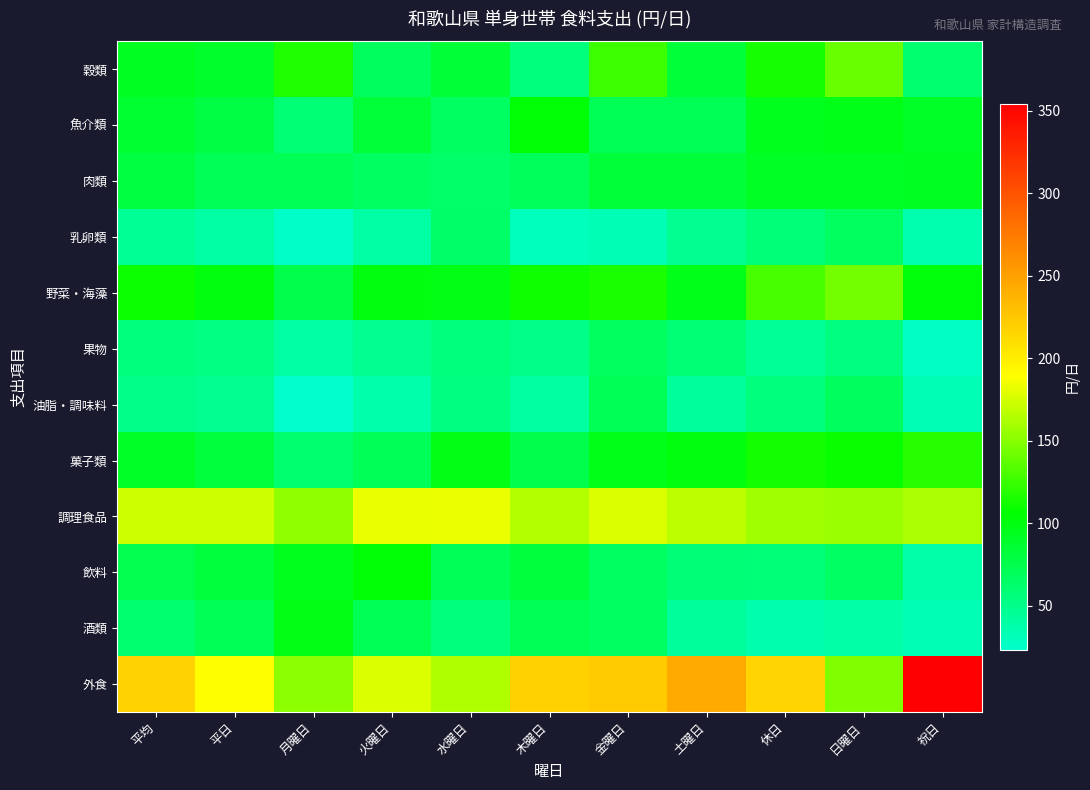

Reading left to right, transcribe all the data shown in this chart.

穀類: 平均=93.0	平日=88.8	月曜日=116.0	火曜日=68.4	水曜日=84.2	木曜日=56.6	金曜日=125.7	土曜日=82.8	休日=113.8	日曜日=140.2	祝日=61.0
魚介類: 平均=86.0	平日=78.4	月曜日=58.6	火曜日=83.0	水曜日=67.0	木曜日=104.7	金曜日=72.4	土曜日=72.0	休日=94.6	日曜日=96.8	祝日=90.1
肉類: 平均=79.9	平日=71.0	月曜日=71.5	火曜日=66.8	水曜日=63.7	木曜日=69.7	金曜日=82.8	土曜日=83.1	休日=91.8	日曜日=91.4	祝日=92.5
乳卵類: 平均=45.5	平日=39.3	月曜日=24.9	火曜日=39.3	水曜日=64.5	木曜日=29.9	金曜日=33.1	土曜日=47.4	休日=56.9	日曜日=67.8	祝日=35.2
野菜・海藻: 平均=110.0	平日=101.2	月曜日=74.4	火曜日=99.9	水曜日=97.1	木曜日=110.8	金曜日=114.8	土曜日=95.8	休日=129.8	日曜日=143.9	祝日=101.6
果物: 平均=56.1	平日=53.5	月曜日=40.2	火曜日=47.9	水曜日=56.3	木曜日=50.6	金曜日=67.4	土曜日=58.6	休日=44.8	日曜日=54.0	祝日=26.5
油脂・調味料: 平均=50.5	平日=47.2	月曜日=23.2	火曜日=37.2	水曜日=54.0	木曜日=41.2	金曜日=71.4	土曜日=42.6	休日=56.3	日曜日=68.1	祝日=32.6
菓子類: 平均=90.3	平日=81.8	月曜日=61.0	火曜日=71.0	水曜日=97.4	木曜日=75.1	金曜日=96.5	土曜日=100.9	休日=112.2	日曜日=109.0	祝日=118.7
調理食品: 平均=173.2	平日=173.1	月曜日=153.2	火曜日=182.3	水曜日=182.9	木曜日=163.7	金曜日=177.7	土曜日=167.0	休日=158.1	日曜日=156.0	祝日=162.3
飲料: 平均=74.0	平日=82.1	月曜日=94.8	火曜日=103.8	水曜日=70.7	木曜日=81.0	金曜日=66.7	土曜日=57.9	休日=56.9	日曜日=66.3	祝日=38.1
酒類: 平均=60.8	平日=71.2	月曜日=98.2	火曜日=71.9	水曜日=56.7	木曜日=71.4	金曜日=67.1	土曜日=43.6	休日=36.6	日曜日=38.4	祝日=32.9
外食: 平均=217.9	平日=189.3	月曜日=151.6	火曜日=177.5	水曜日=163.4	木曜日=218.3	金曜日=222.1	土曜日=244.0	休日=216.7	日曜日=147.7	祝日=354.5